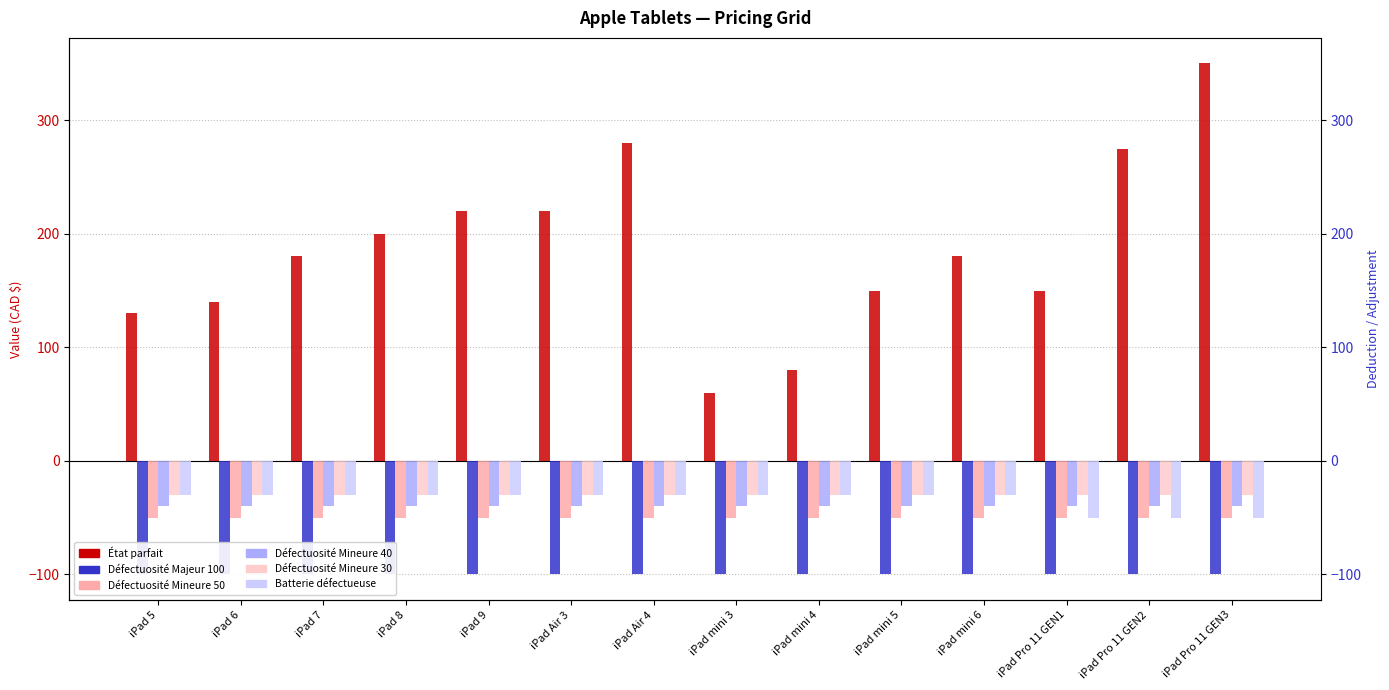

Which series has the largest range (max minus min)?

État parfait